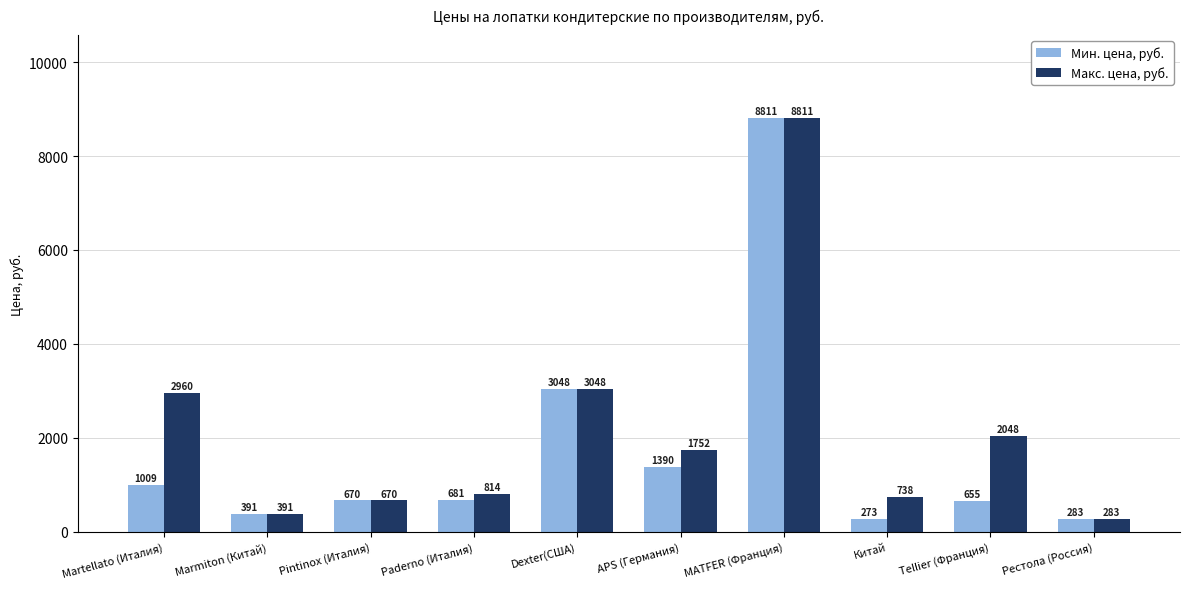

Count the number of categories in the chart.

10